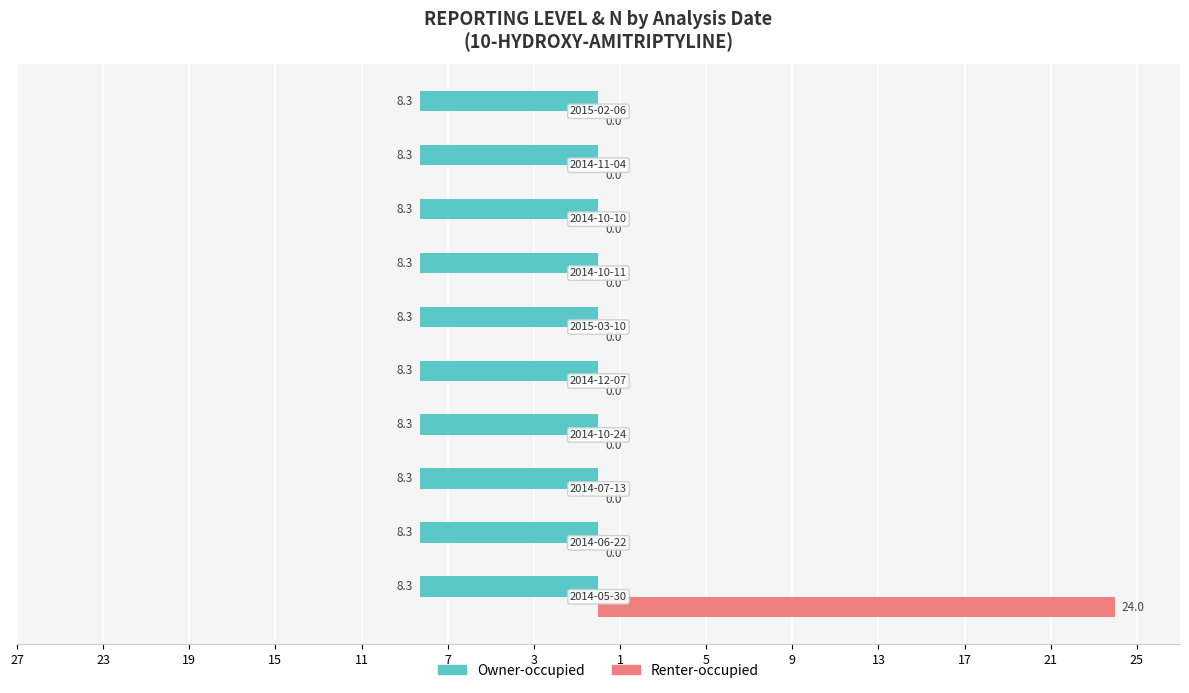

What are all the series names shown in the legend?

Owner-occupied, Renter-occupied